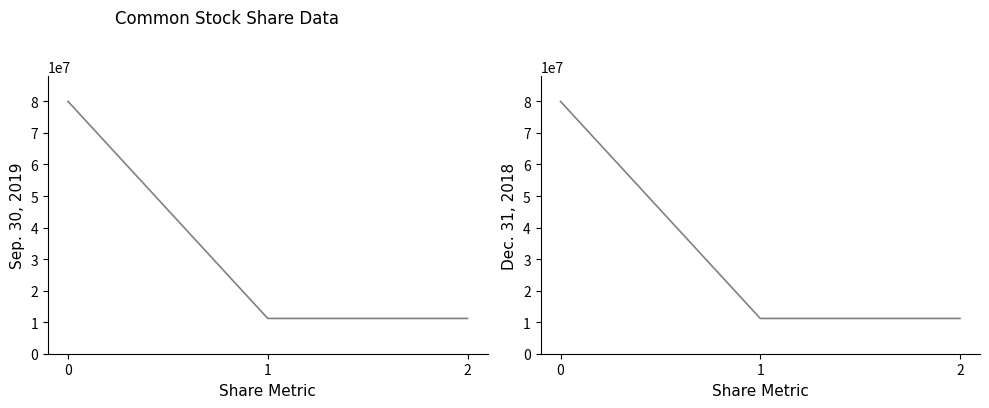

Rank the categories by Sep. 30, 2019 value from lowest to highest.

1, 2, 0